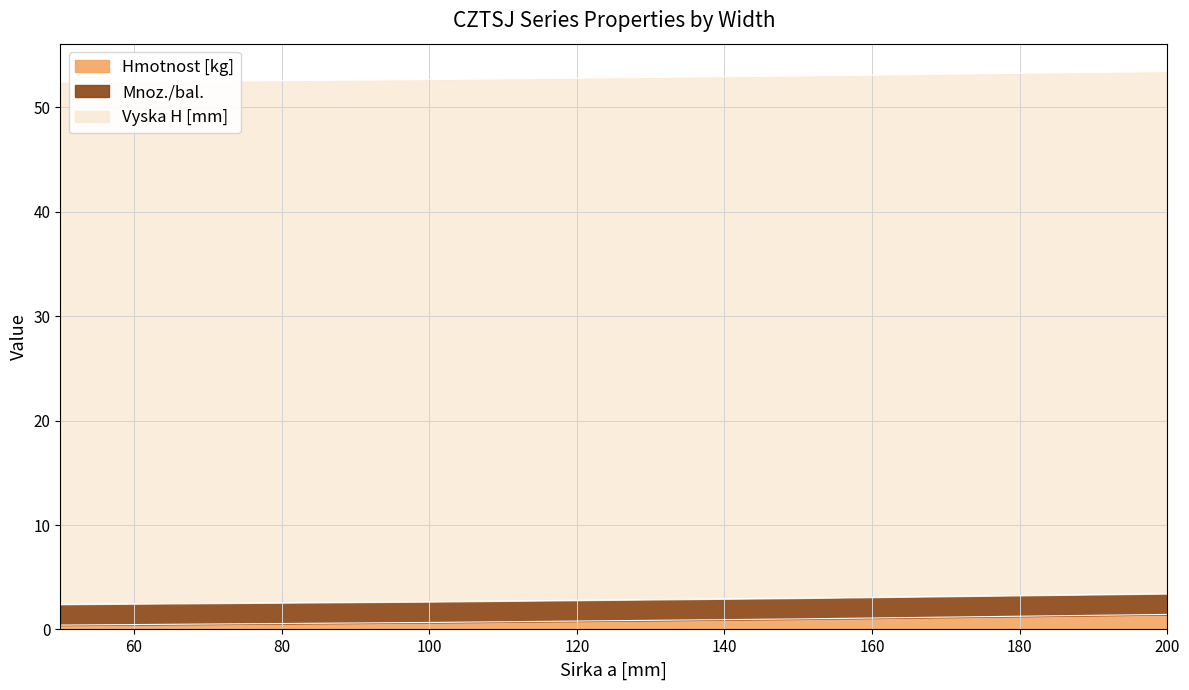

Is it true that Vyska H [mm] equals 74.9 at 150?

False